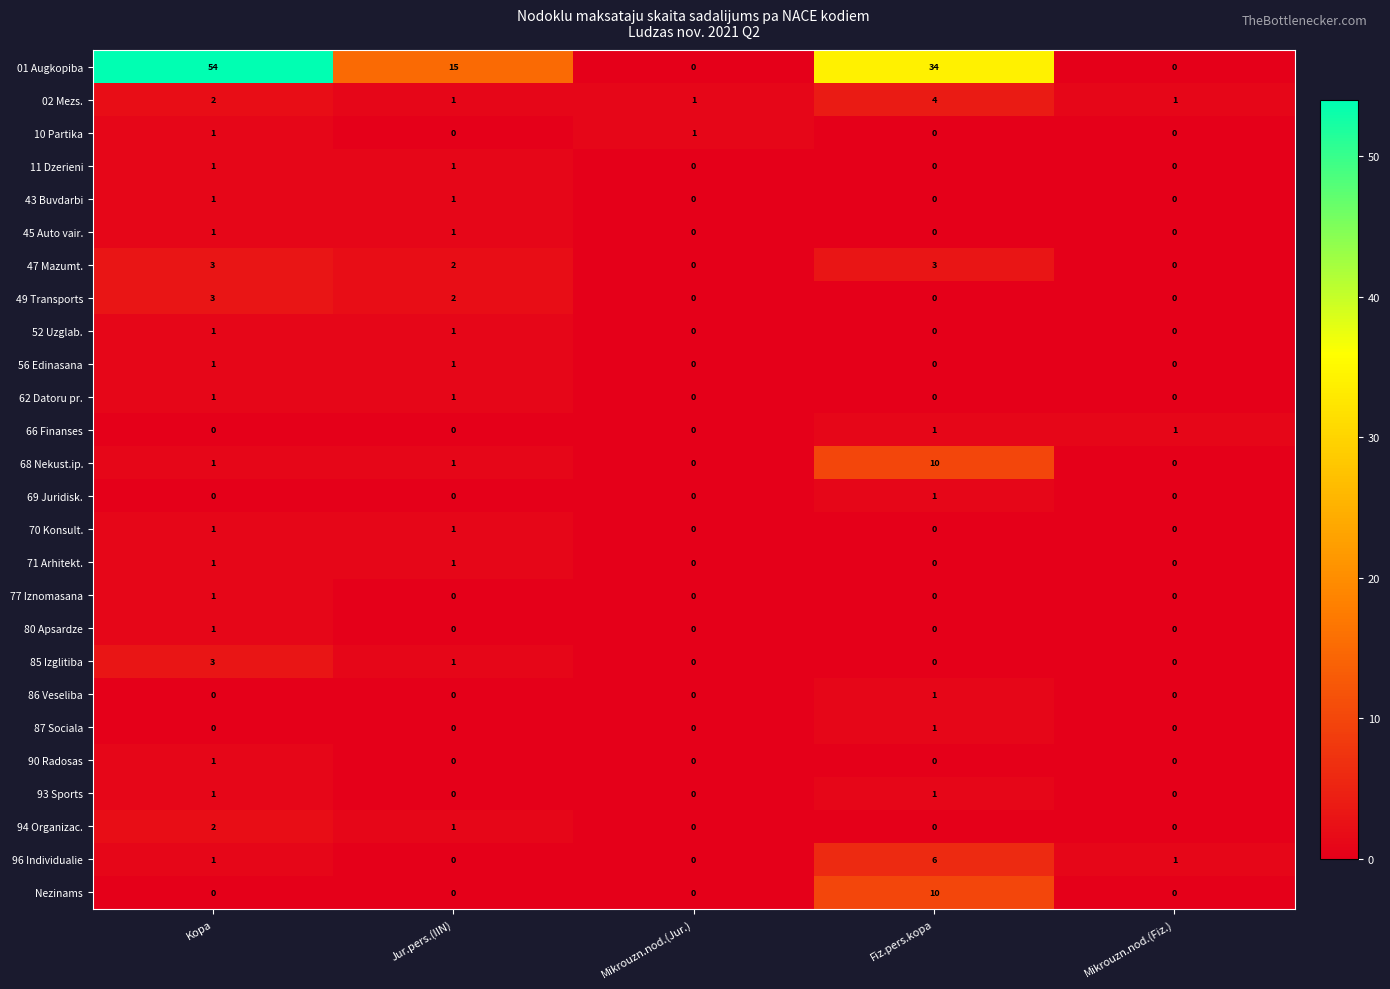

What is the sum of all 49 Transports values?

5